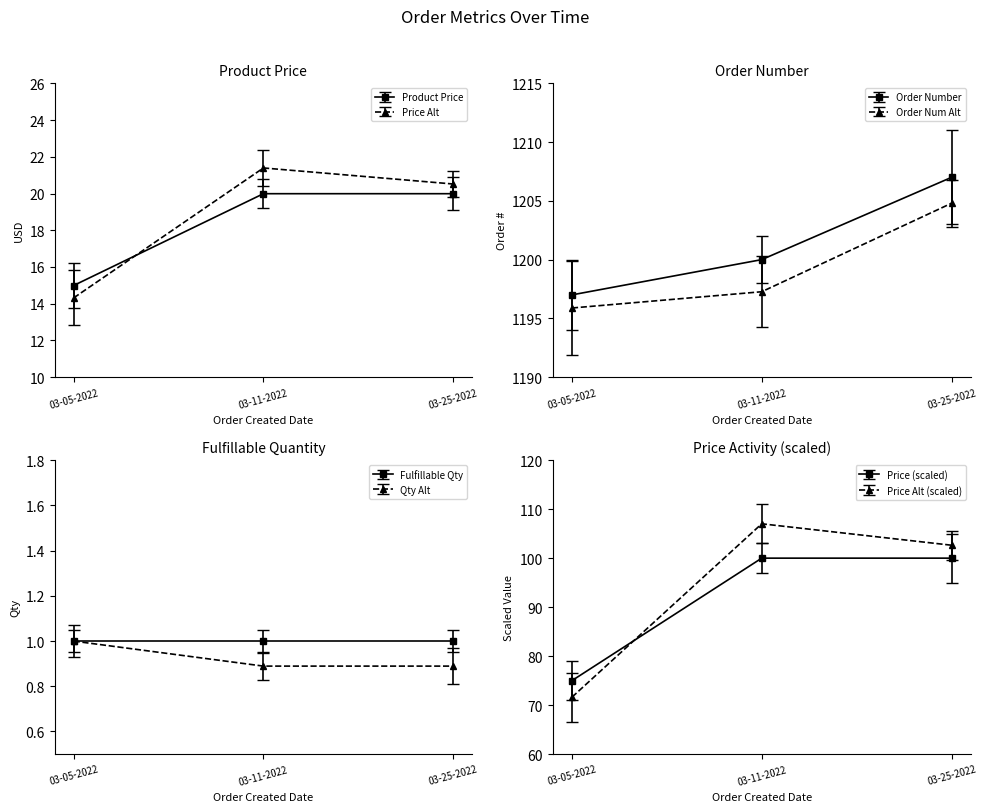

The chart shows a value of 10.0 at 03-25-2022. True or false?

False